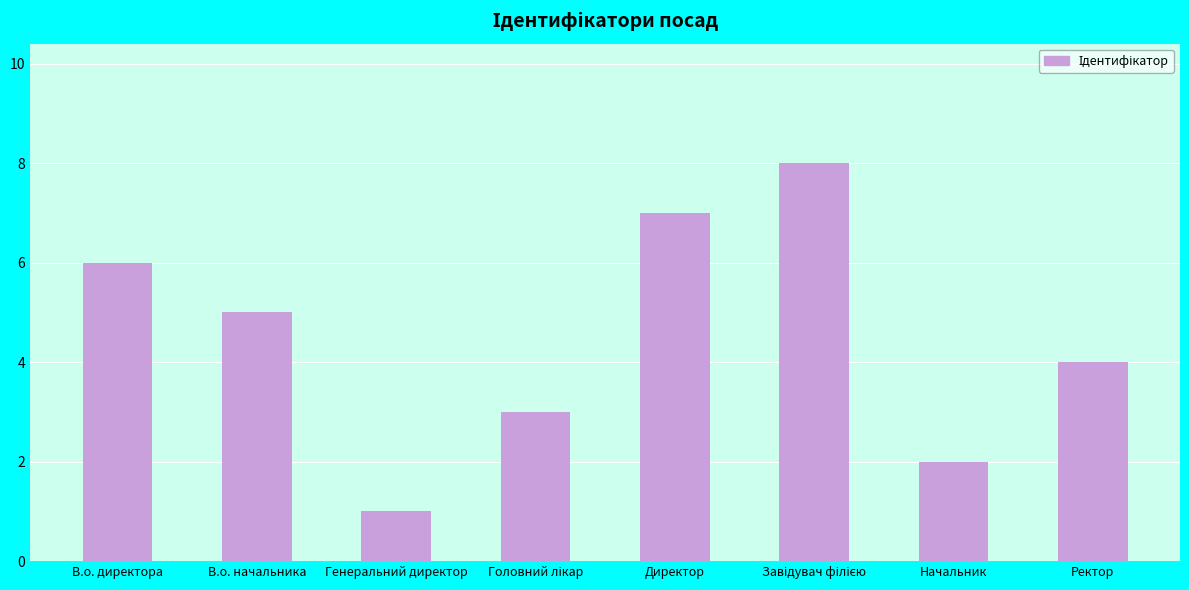

What is the smallest value displayed?

1